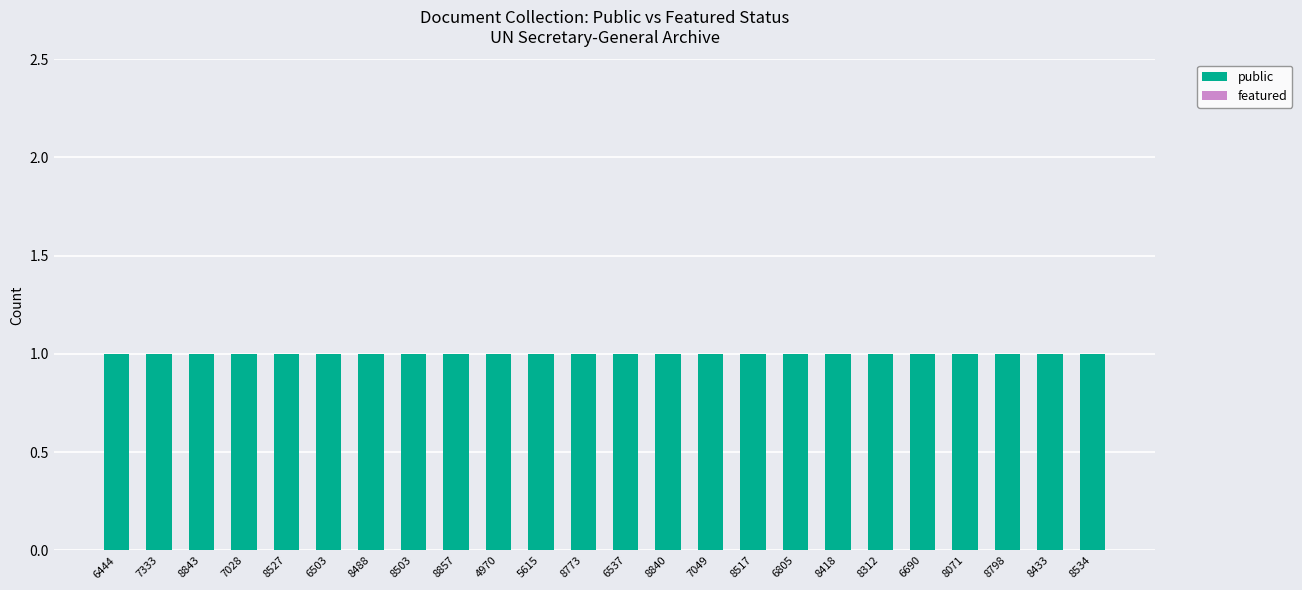

Reading left to right, extract all data points from this chart.

public: 6444=1	7333=1	8843=1	7028=1	8527=1	6503=1	8488=1	8503=1	8857=1	4970=1	5615=1	8773=1	6537=1	8840=1	7049=1	8517=1	6805=1	8418=1	8312=1	6690=1	8071=1	8798=1	8433=1	8534=1
featured: 6444=0	7333=0	8843=0	7028=0	8527=0	6503=0	8488=0	8503=0	8857=0	4970=0	5615=0	8773=0	6537=0	8840=0	7049=0	8517=0	6805=0	8418=0	8312=0	6690=0	8071=0	8798=0	8433=0	8534=0